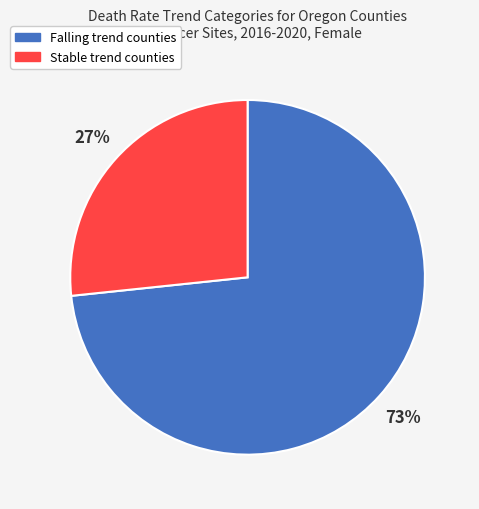

Is the sum of Falling trend counties and Stable trend counties greater than half?

Yes